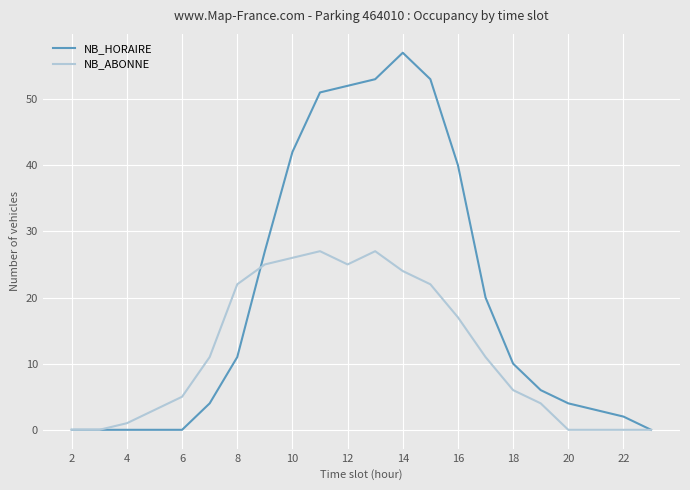

List the series in order of their peak value, highest first.

NB_HORAIRE, NB_ABONNE